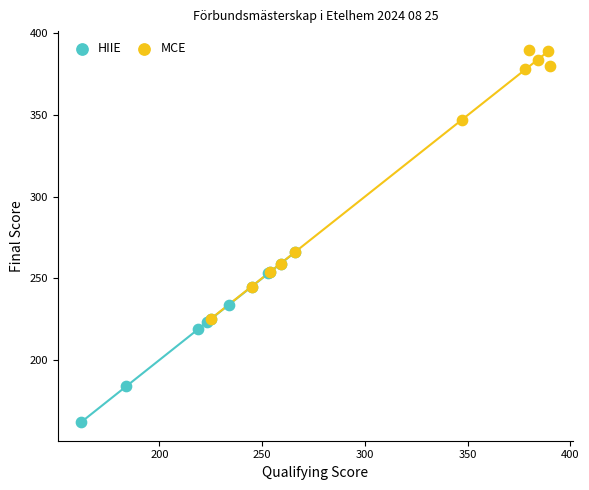

Which series contains the highest Y value?

MCE